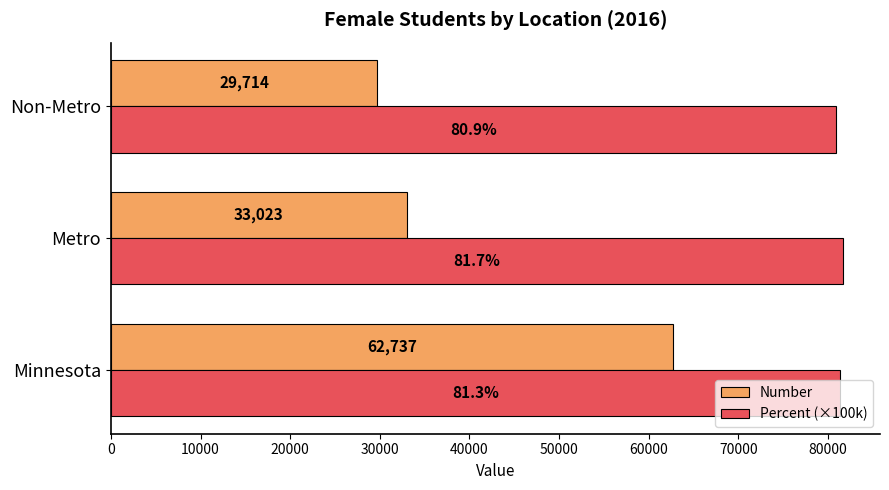

What is the difference between the second highest and minimum values in the Percent (×100k) series?

400